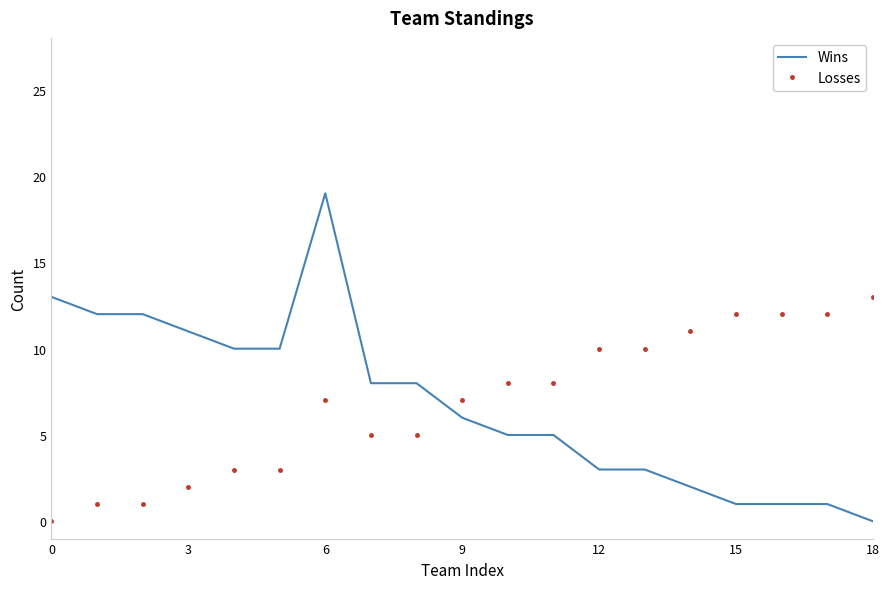

What is the difference between the maximum and minimum values in the Losses series?

13